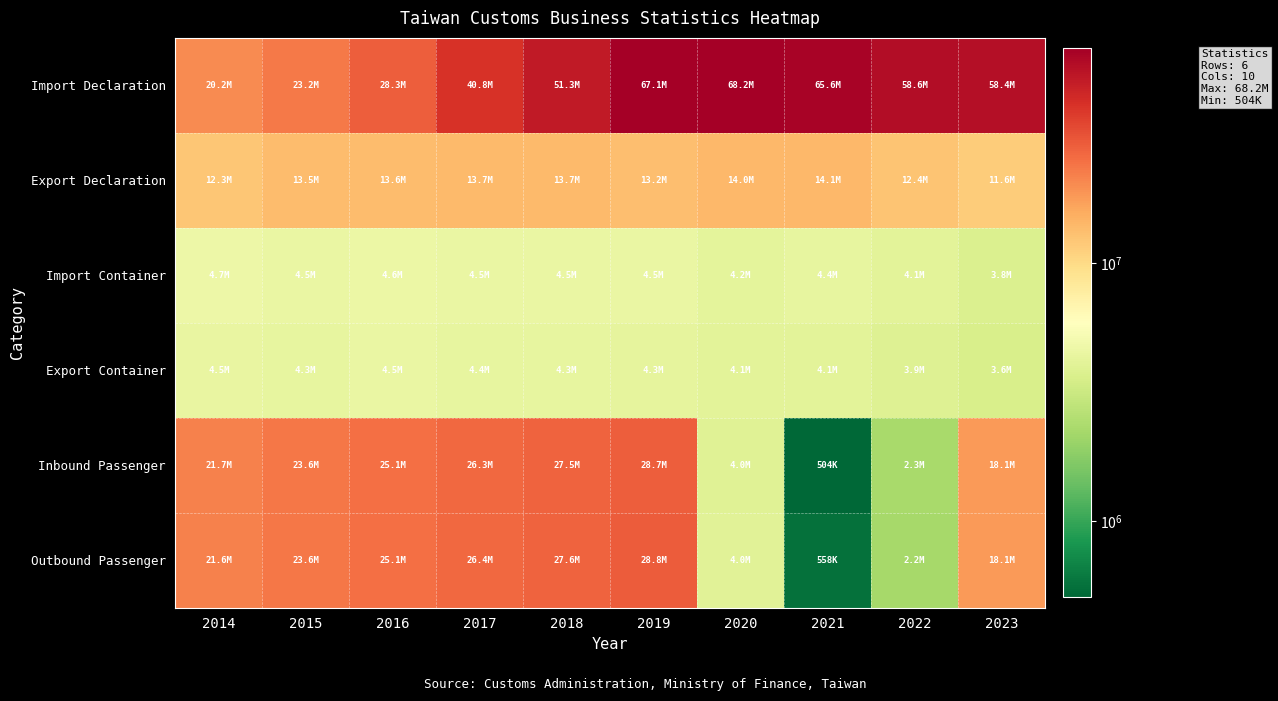

What is the total value across all series at 2014?

84836448